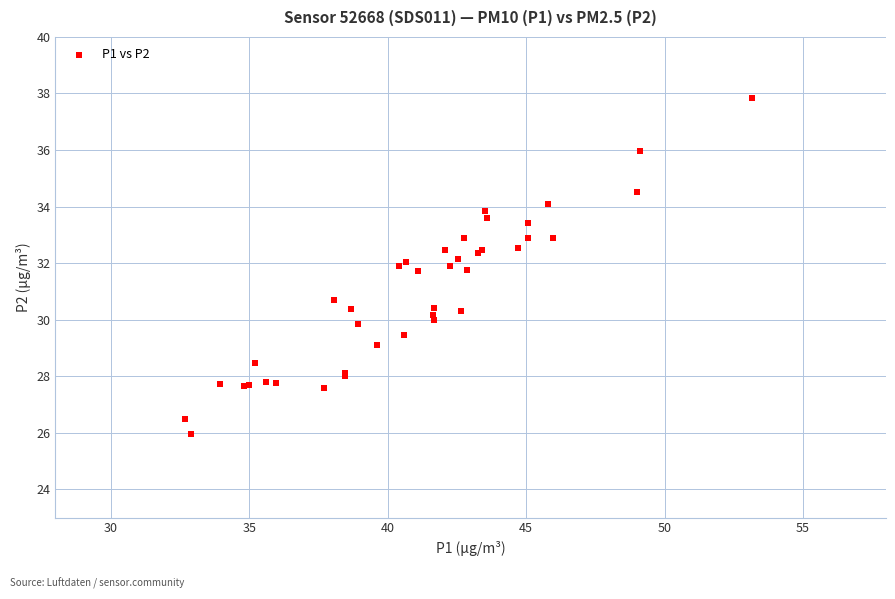

What Y value in the scatter plot is closest to 31?

30.7